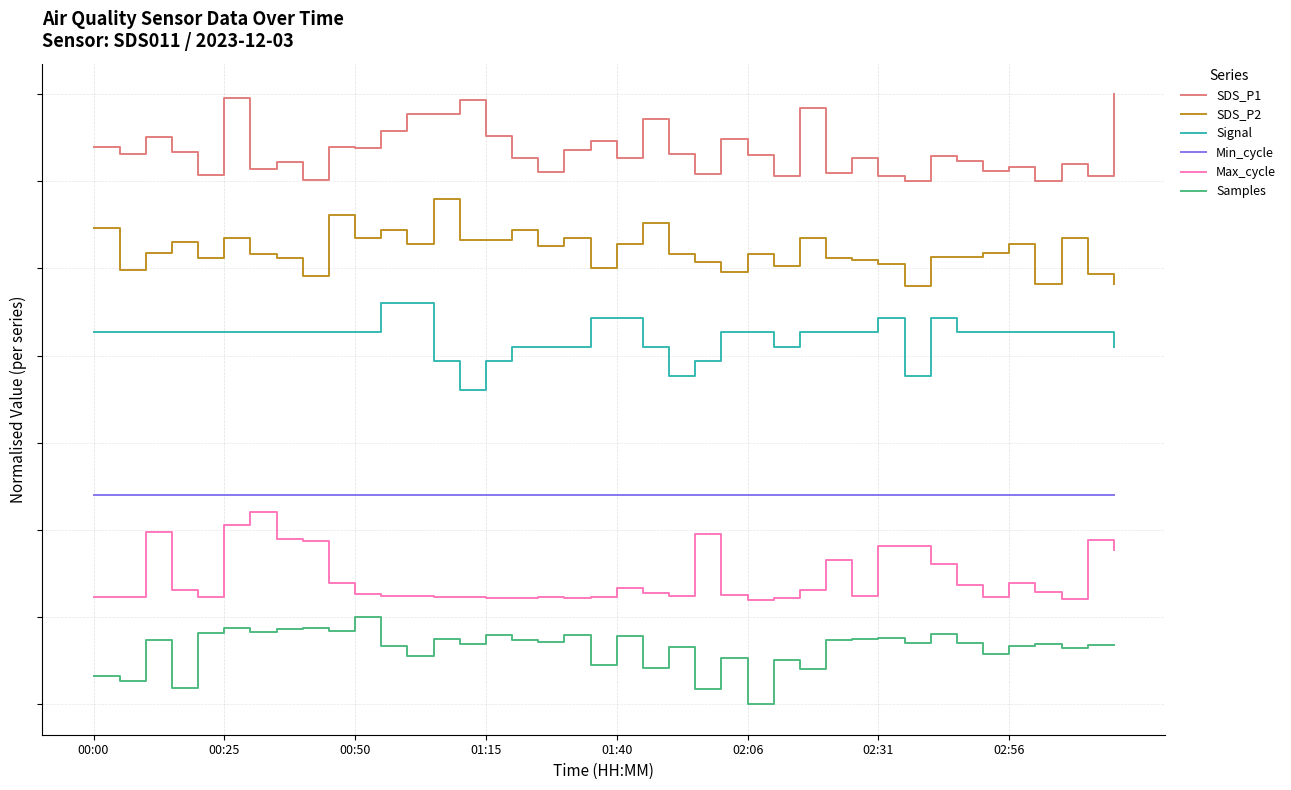

In Max_cycle, how many points are higher than both neighbors (excluding endpoints)?

10